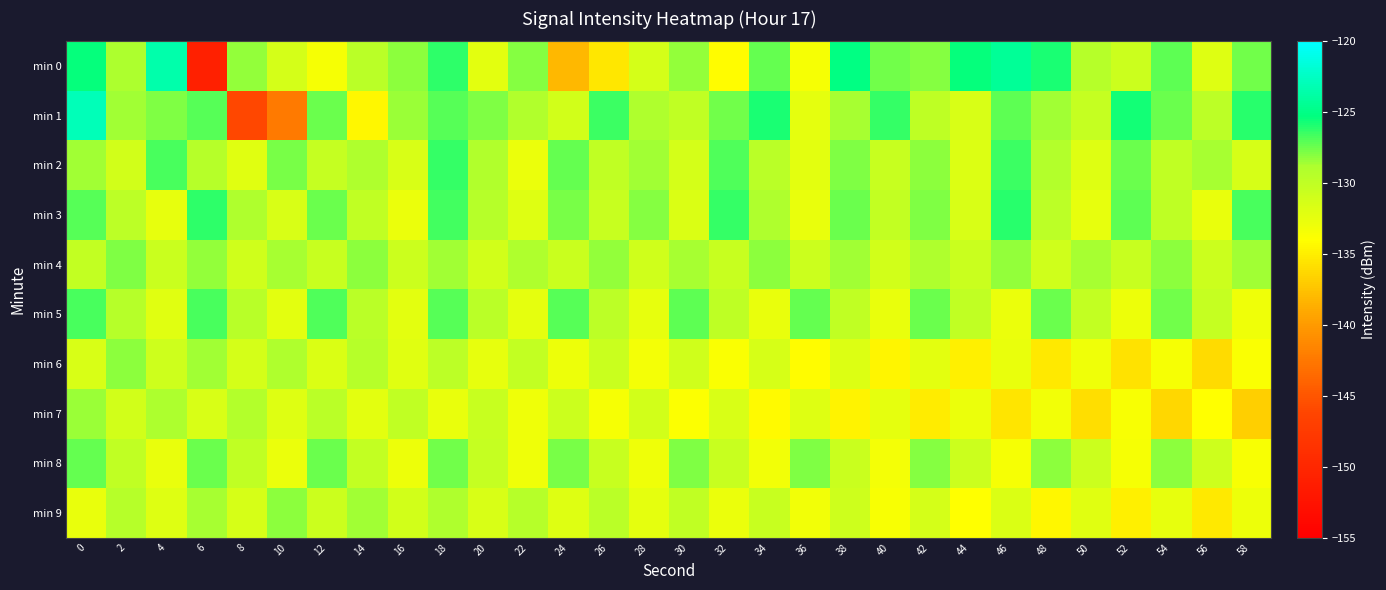

Rank the series at 42 from highest to lowest value.

min 5, min 3, min 0, min 8, min 2, min 4, min 1, min 9, min 6, min 7